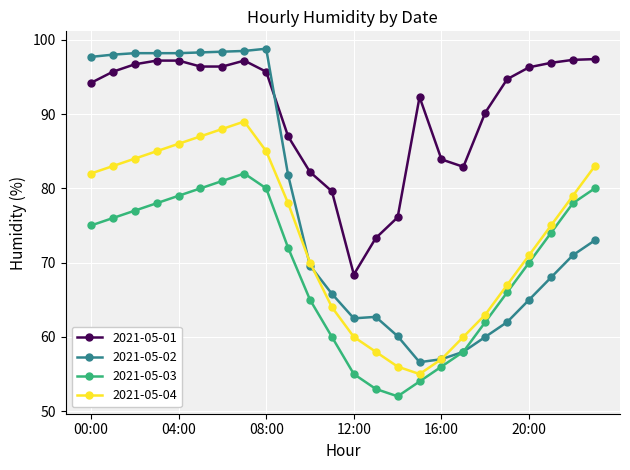

At how many categories does at least one series exceed 91?

15